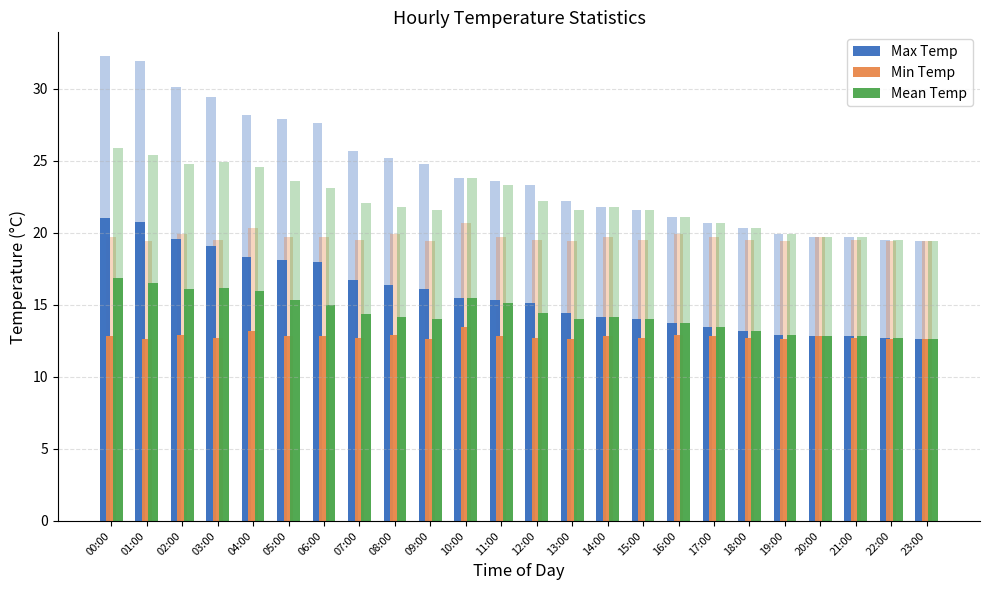

Between 02:00 and 22:00, which is larger?

02:00